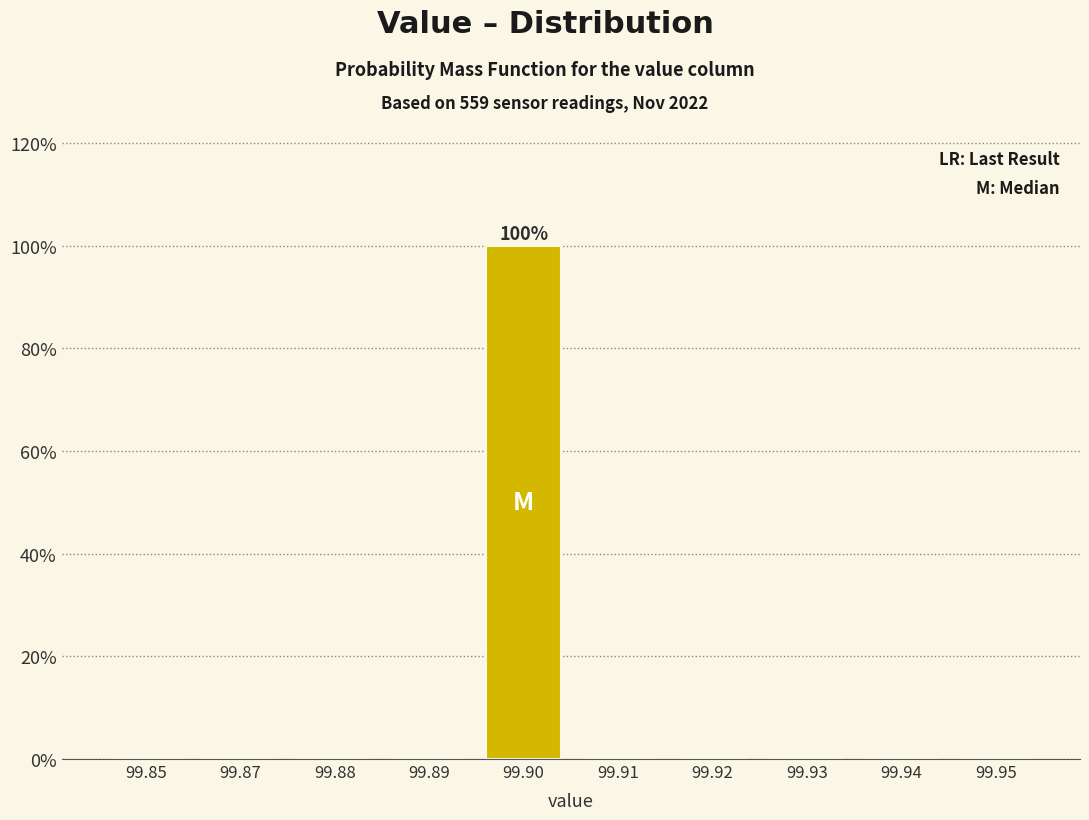

Reading left to right, extract all data points from this chart.

99.85=0	99.87=0	99.88=0	99.89=0	99.90=100	99.91=0	99.92=0	99.93=0	99.94=0	99.95=0